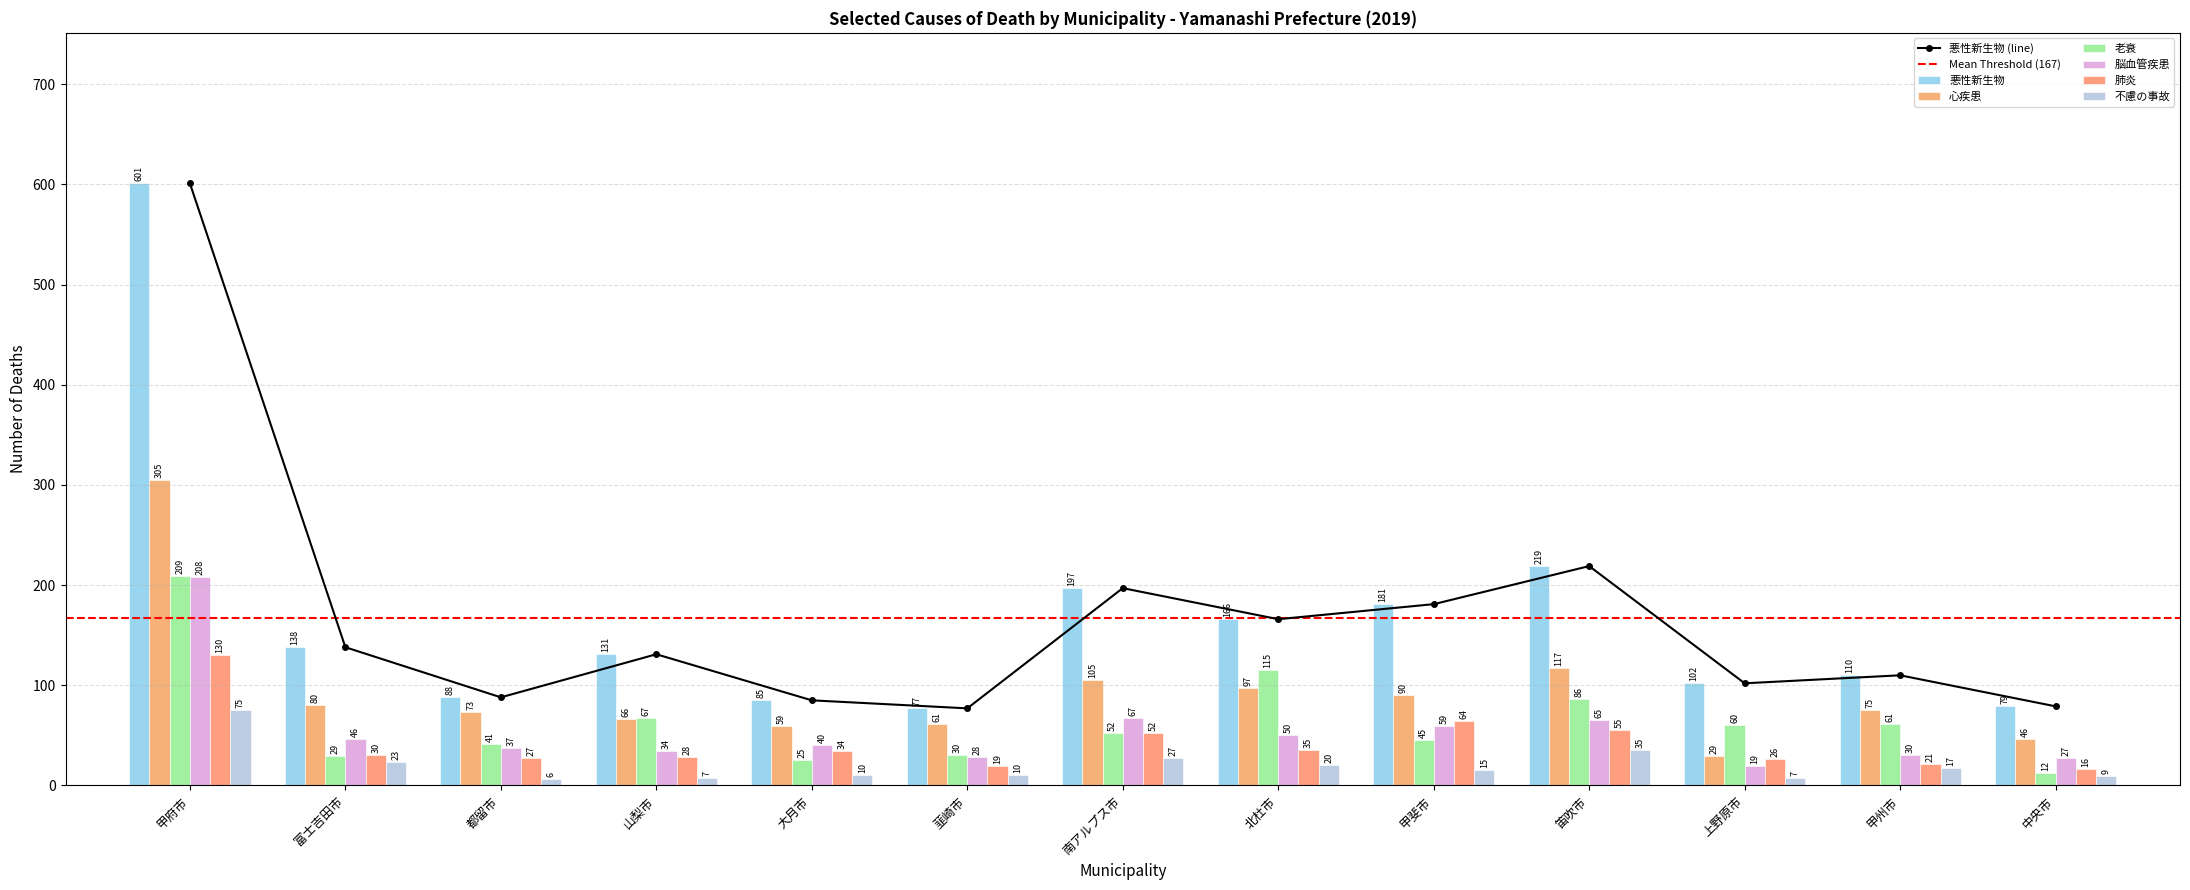

How many bars are there in total?

78